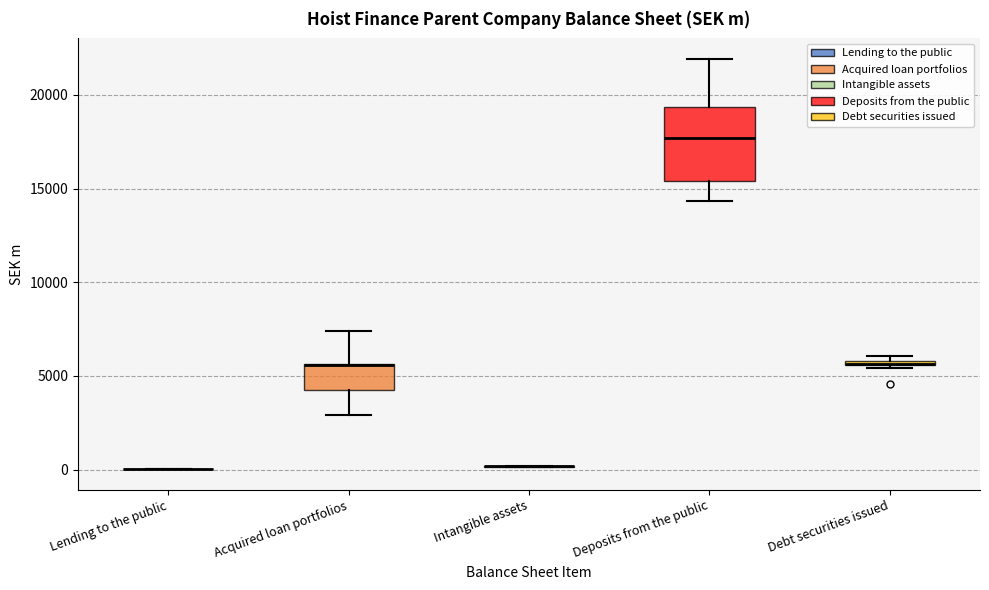

Comparing the boxes themselves (not the whiskers), which one is the tallest?

Deposits from the public